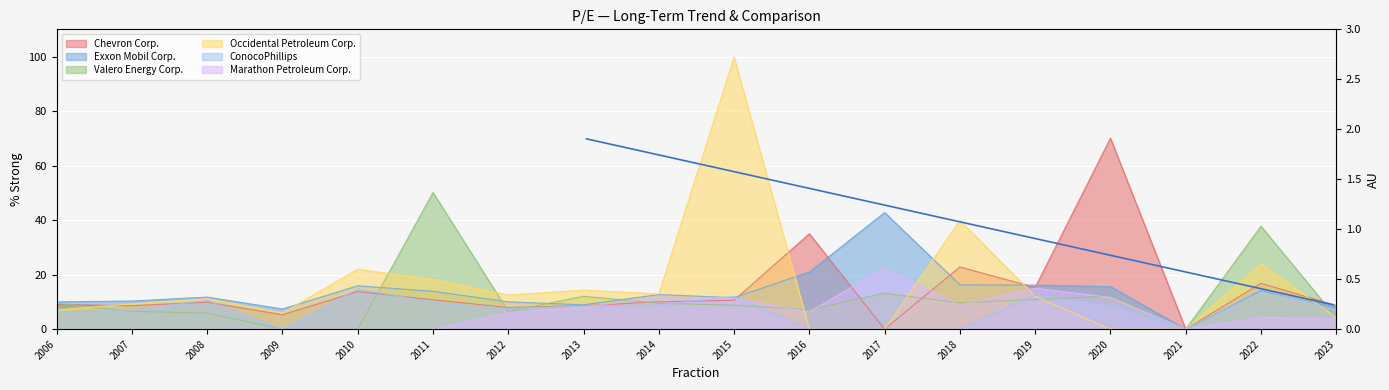

True or false: Valero Energy Corp. has a value of 5.9 at 2008.

True